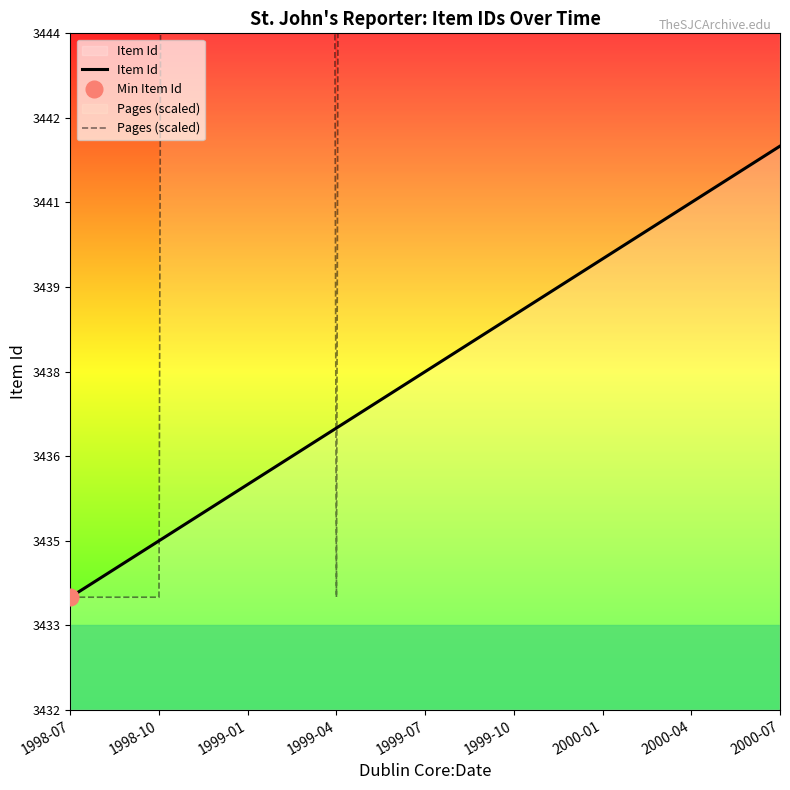

What is the lowest value of the Item Id series?

3434.0